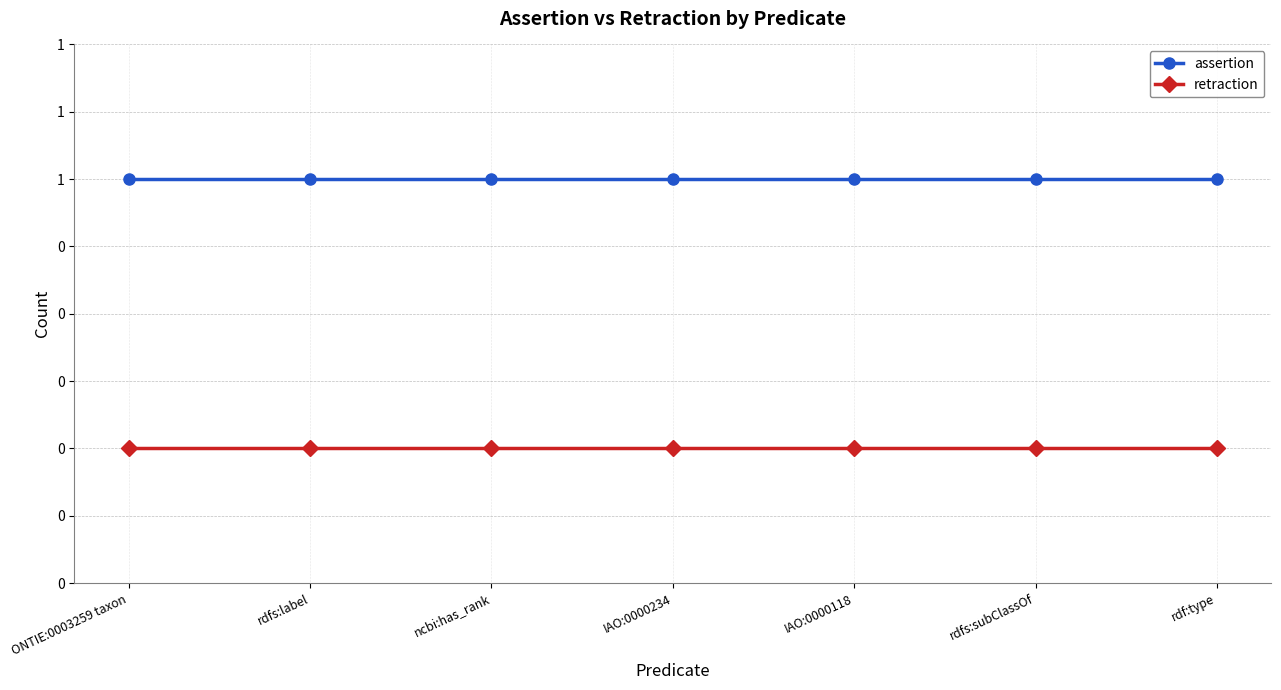

True or false: assertion has more than 0 points higher than both neighbors.

False